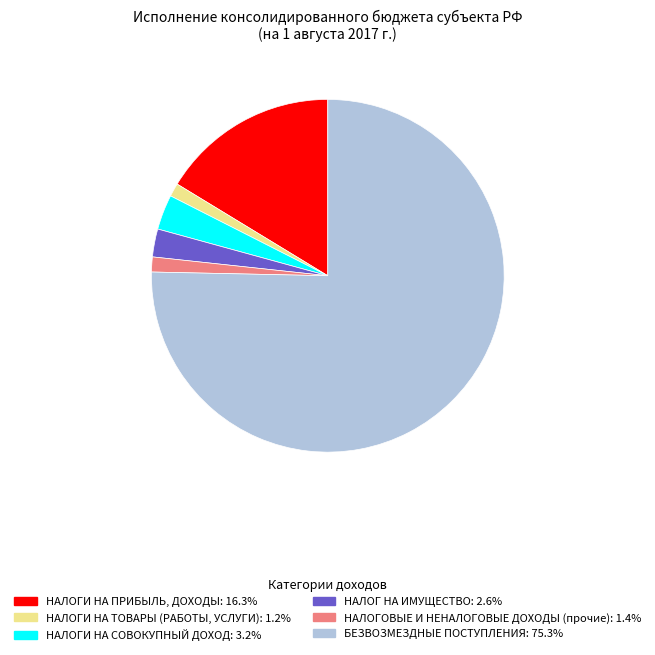

The НАЛОГ НА ИМУЩЕСТВО slice represents 3% of the pie. True or false?

True